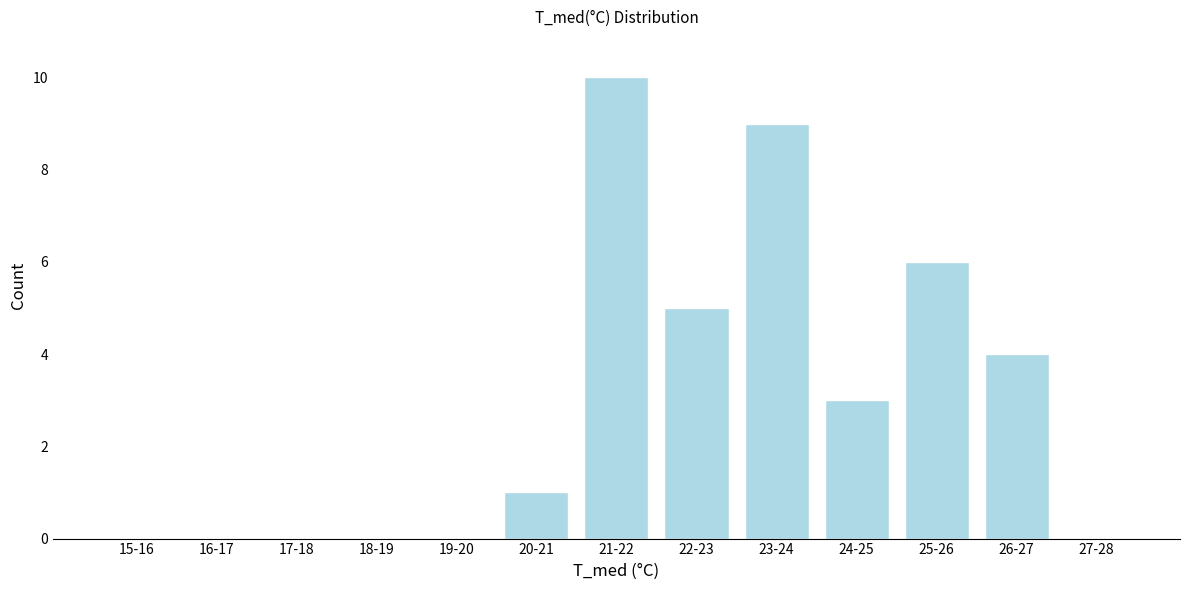

Reading left to right, list all the values displayed in this chart.

15-16=0	16-17=0	17-18=0	18-19=0	19-20=0	20-21=1	21-22=10	22-23=5	23-24=9	24-25=3	25-26=6	26-27=4	27-28=0